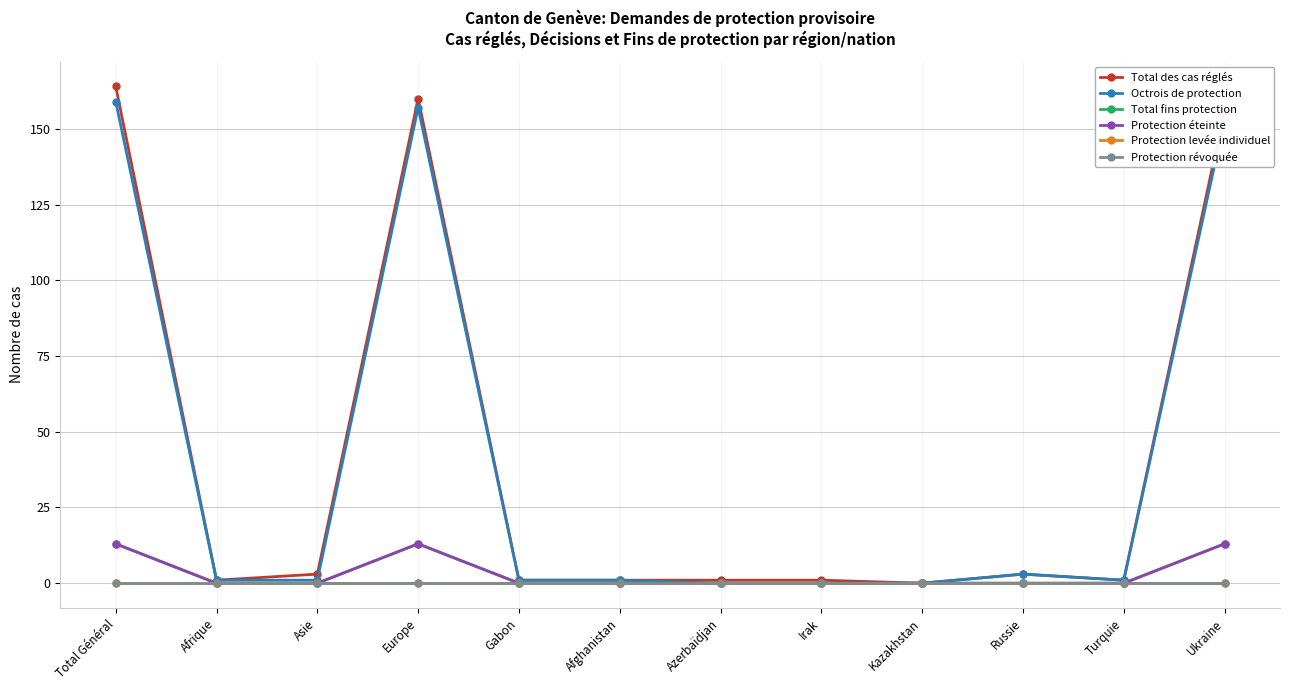

The value of Total des cas réglés at Gabon is 1. True or false?

True